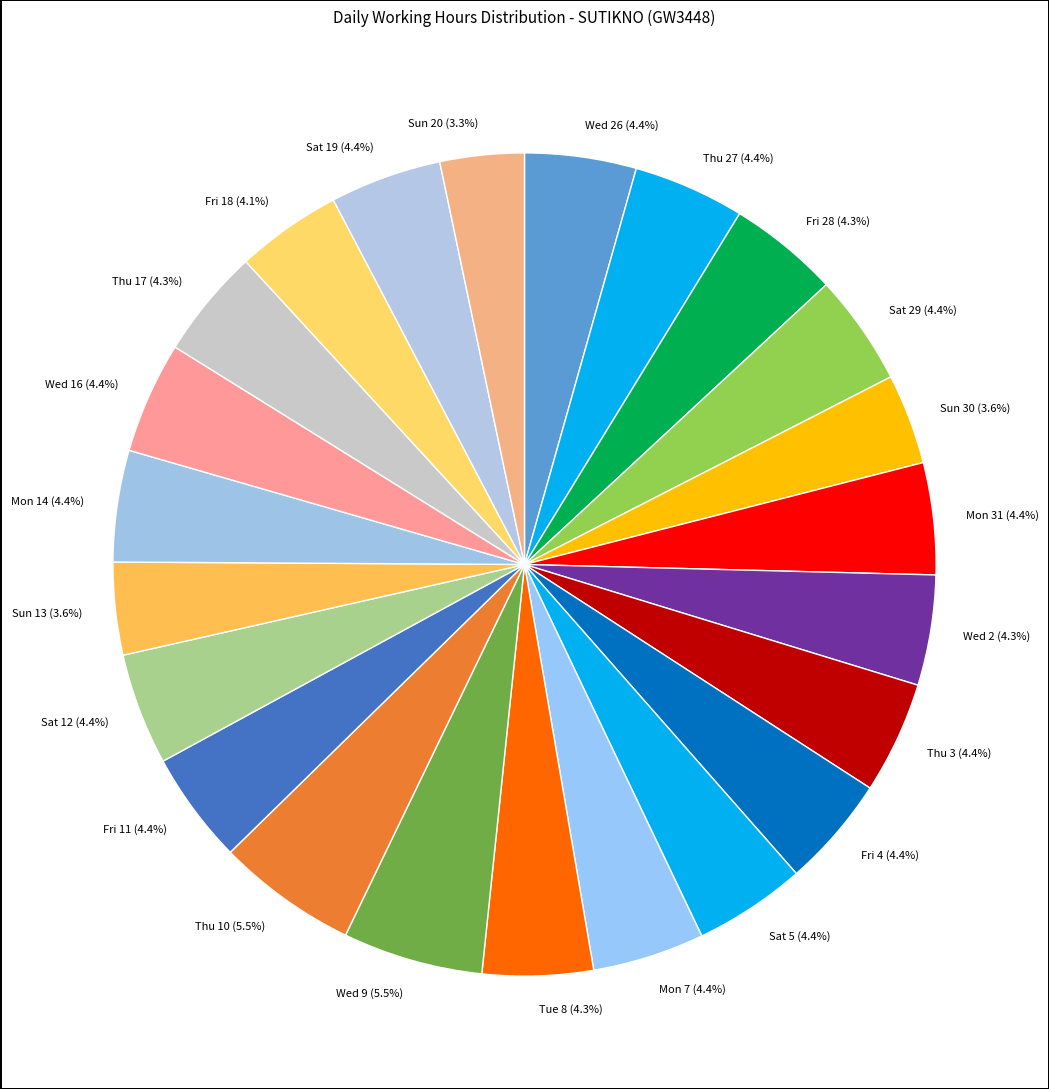

What is the ratio of the value at Mon 31 (4.4%) to the value at Fri 4 (4.4%)?

1.0